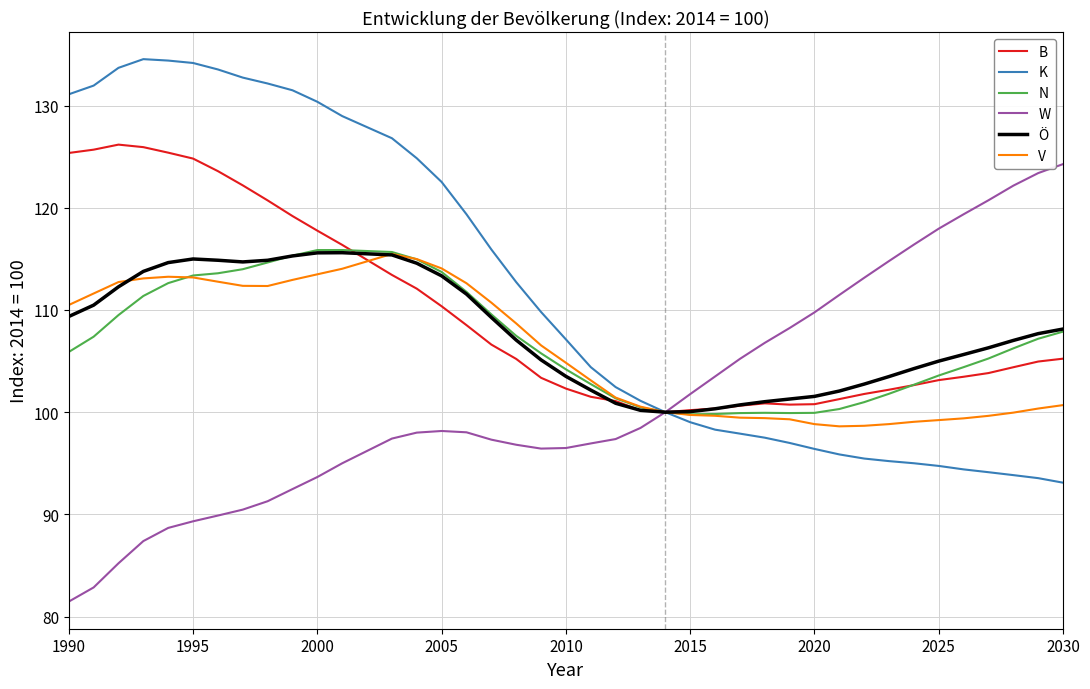

What is the greatest value displayed?

134.5